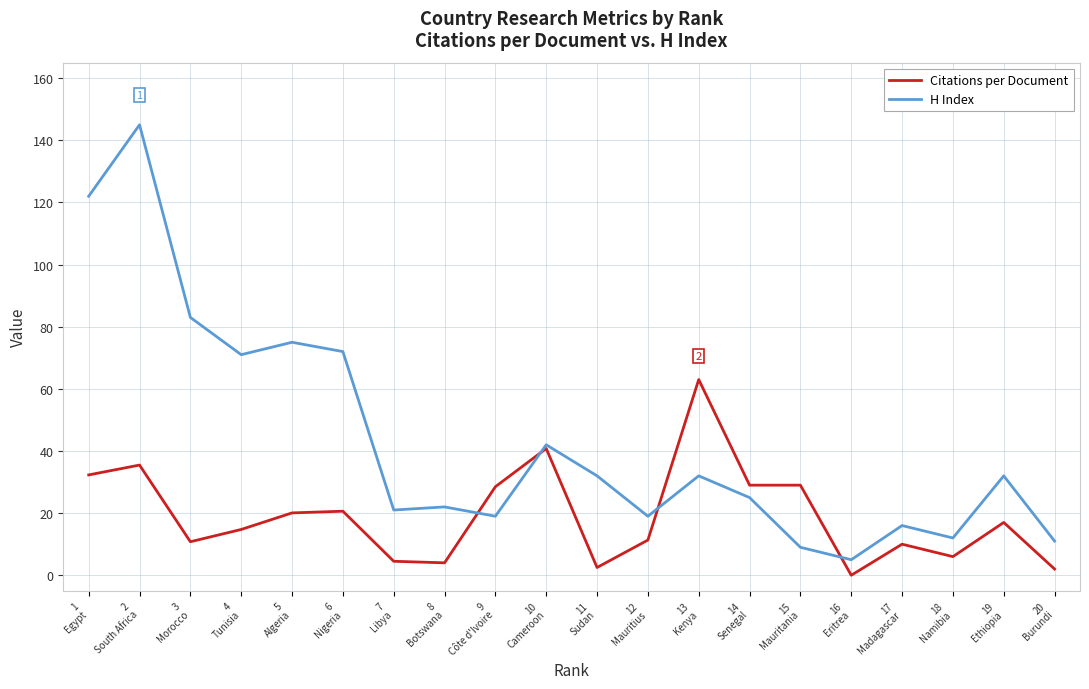

What is the highest value of the Citations per Document series?

63.0